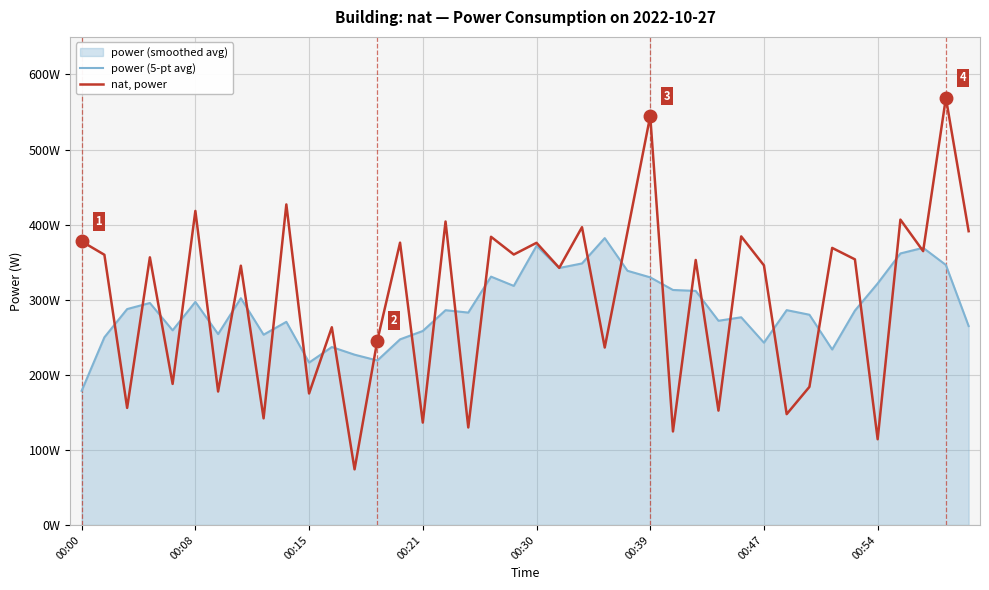

What is the total value across all series at 9?

697.5